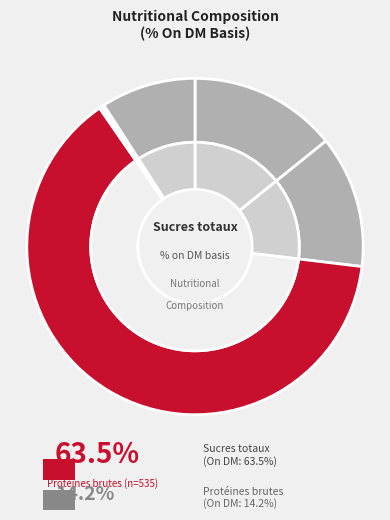

To the nearest percent, what portion does Matières minérales represent?

13%